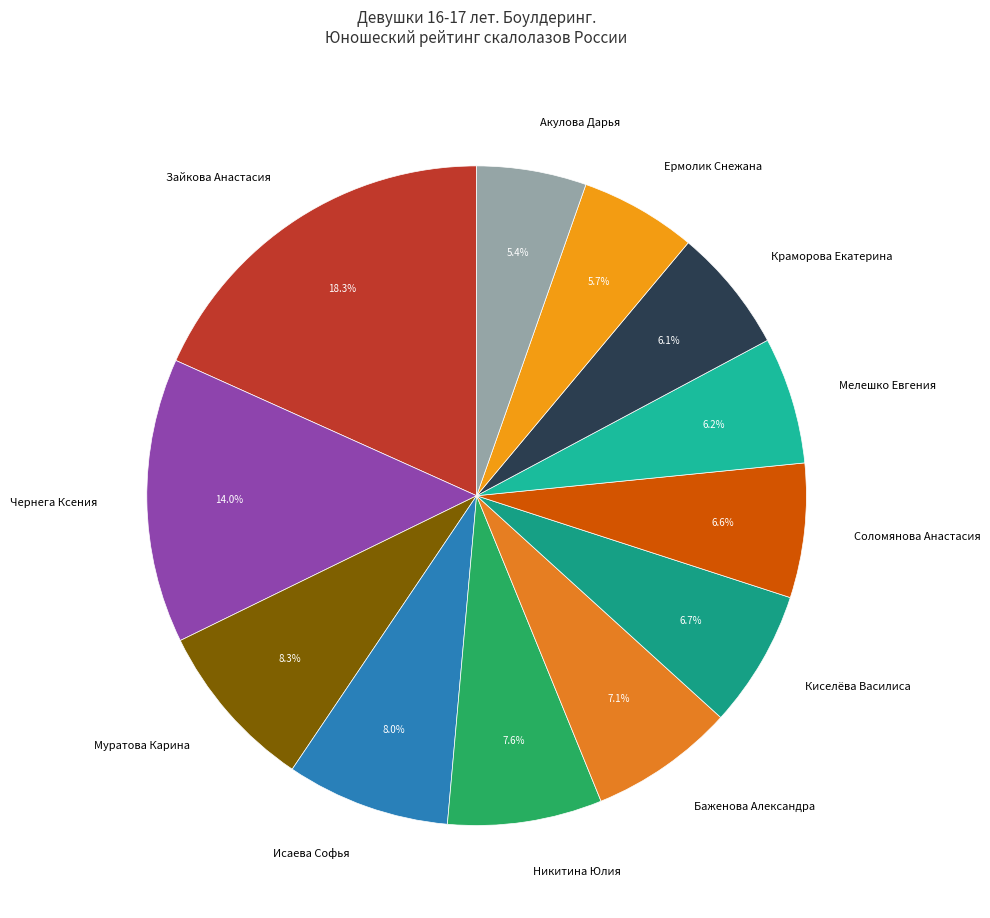

What percentage is the Никитина Юлия slice, to the nearest percent?

8%